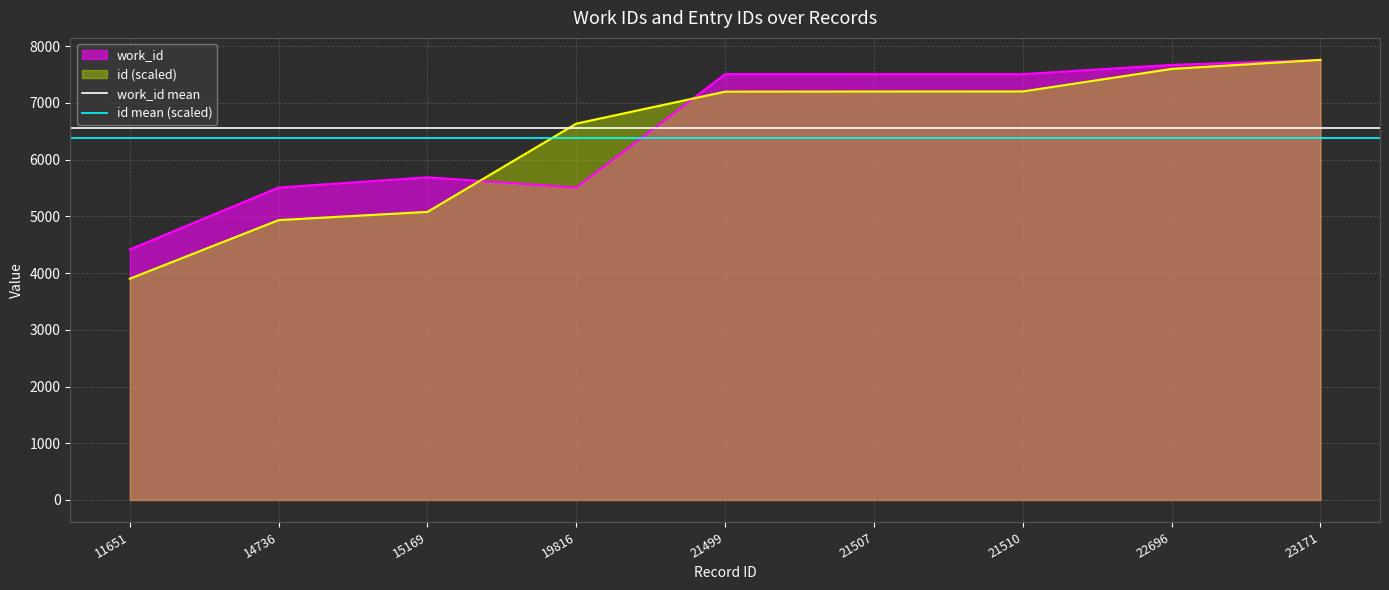

What is the sum of the id mean (scaled) values at 14736 and 11651?

12779.1